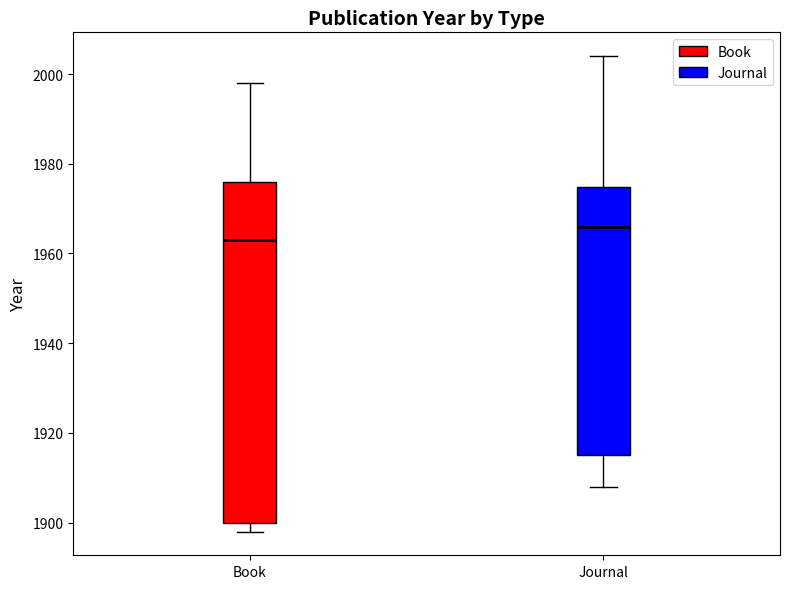

Where does the upper whisker of the box for Journal end on the y-axis? The values are not printed on the chart, so give them approximately, as read against the axis.

2004